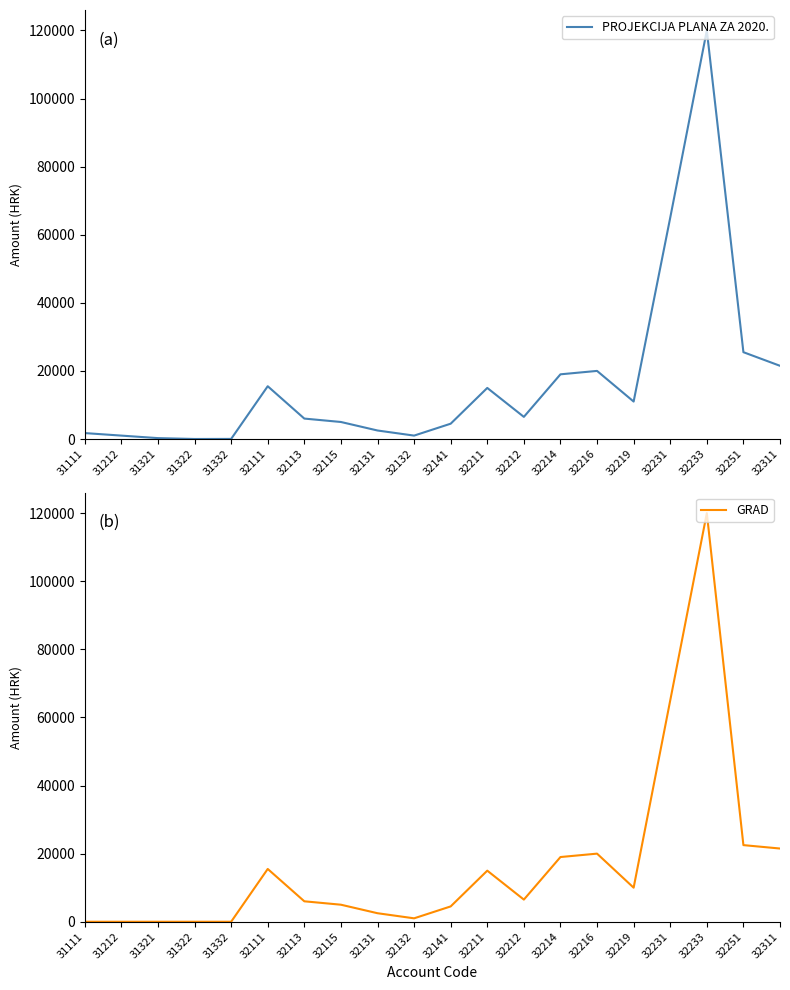

What is the difference between the second highest and second lowest values in the GRAD series?

65000